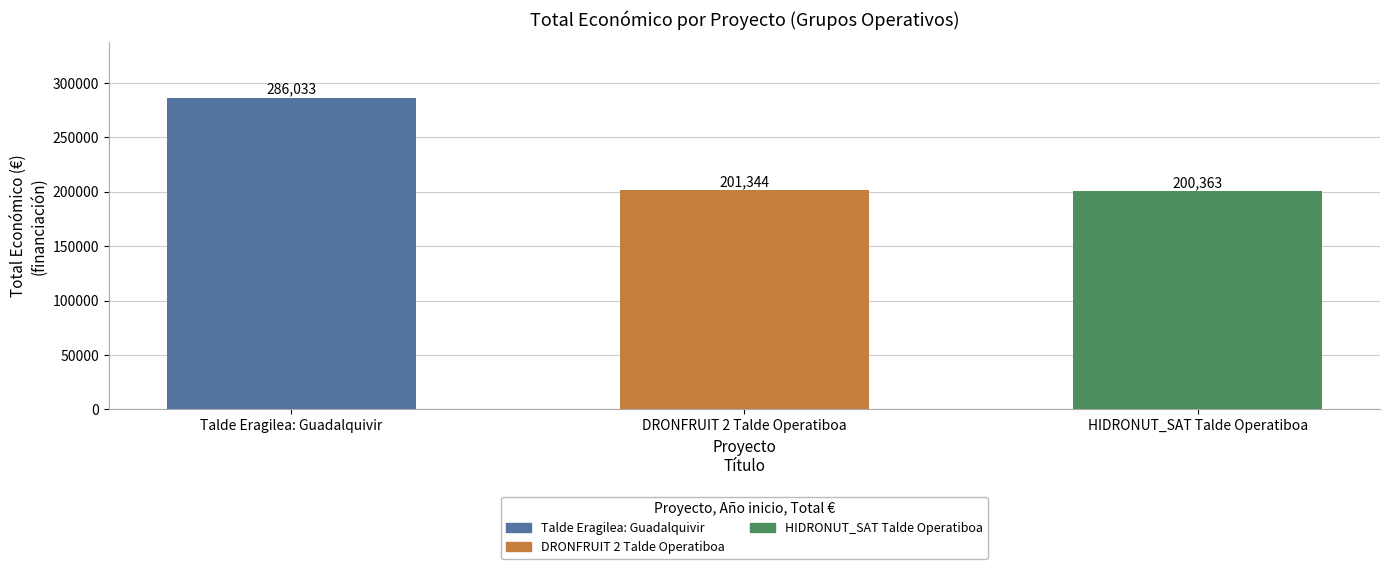

Rank the categories by value from lowest to highest.

HIDRONUT_SAT Talde Operatiboa, DRONFRUIT 2 Talde Operatiboa, Talde Eragilea: Guadalquivir